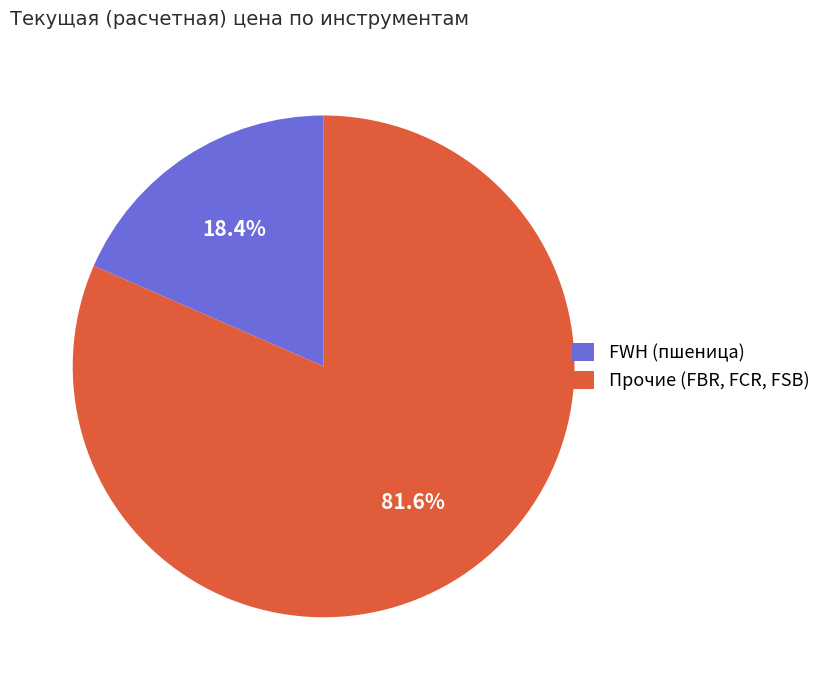

Count the number of slices in the pie.

2